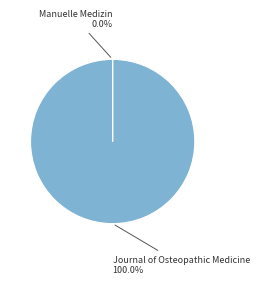

Is there any slice that represents more than half of the pie?

Yes